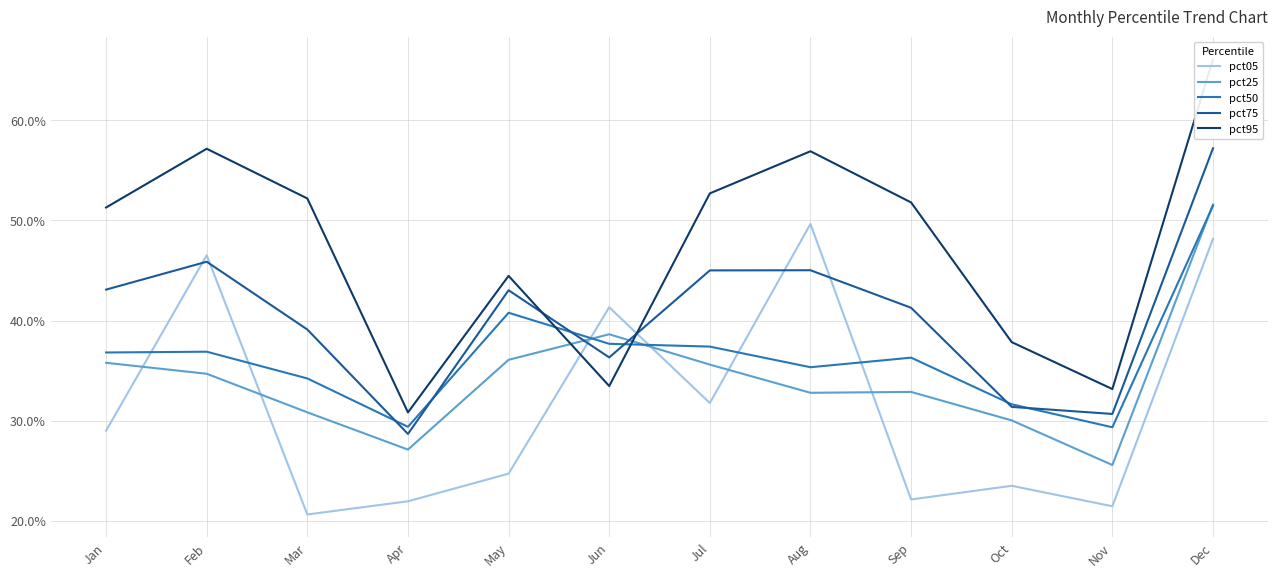

True or false: pct05 has more than 0 interior local peaks.

True